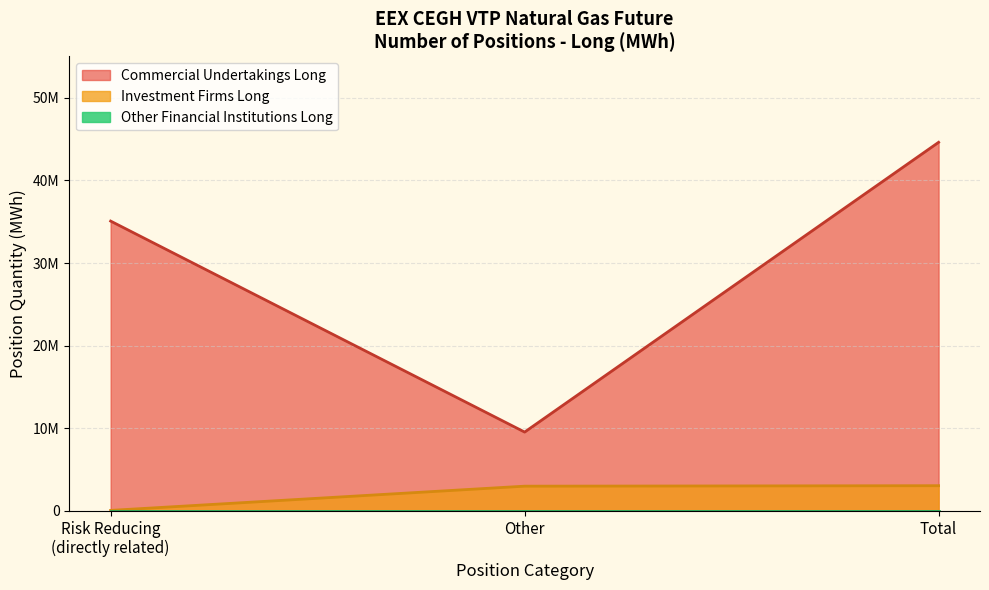

Does the chart have visible grid lines?

Yes